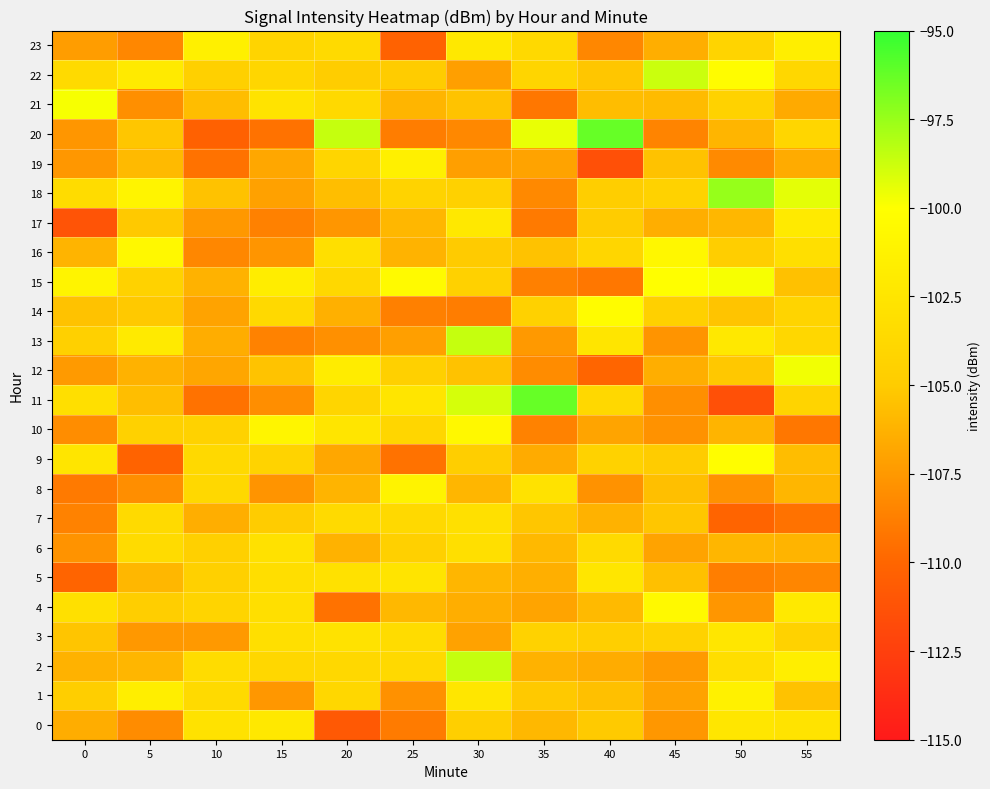

Reading left to right, list all the values displayed in this chart.

0: 0=-106.5	5=-108.1	10=-102.7	15=-102.2	20=-110.9	25=-108.9	30=-104.6	35=-105.9	40=-105.1	45=-107.6	50=-102.4	55=-102.7
1: 0=-104.8	5=-101.6	10=-103.6	15=-107.6	20=-103.9	25=-107.9	30=-102.4	35=-105.1	40=-105.6	45=-107.0	50=-101.3	55=-105.5
2: 0=-106.3	5=-106.1	10=-103.4	15=-103.9	20=-103.8	25=-103.7	30=-98.6	35=-106.2	40=-106.5	45=-107.4	50=-103.2	55=-101.6
3: 0=-105.3	5=-107.5	10=-107.5	15=-103.0	20=-102.8	25=-103.4	30=-107.0	35=-104.3	40=-104.6	45=-104.3	50=-102.4	55=-104.3
4: 0=-103.0	5=-104.8	10=-104.1	15=-103.1	20=-109.4	25=-106.0	30=-106.4	35=-106.9	40=-105.8	45=-100.5	50=-107.6	55=-102.1
5: 0=-110.0	5=-106.0	10=-104.5	15=-103.2	20=-102.9	25=-102.6	30=-106.0	35=-106.4	40=-102.4	45=-105.6	50=-108.8	55=-108.4
6: 0=-107.8	5=-103.5	10=-104.6	15=-102.9	20=-106.3	25=-104.5	30=-103.1	35=-105.9	40=-103.6	45=-107.0	50=-106.1	55=-106.1
7: 0=-108.6	5=-103.5	10=-106.4	15=-105.0	20=-103.6	25=-103.7	30=-103.0	35=-105.3	40=-106.3	45=-105.2	50=-110.1	55=-109.3
8: 0=-109.0	5=-108.0	10=-103.8	15=-107.7	20=-106.1	25=-101.1	30=-106.1	35=-102.8	40=-107.8	45=-105.6	50=-107.9	55=-106.0
9: 0=-102.5	5=-110.2	10=-103.7	15=-104.3	20=-106.8	25=-109.3	30=-104.8	35=-106.6	40=-104.3	45=-104.9	50=-100.2	55=-105.7
10: 0=-108.1	5=-104.5	10=-104.3	15=-100.9	20=-102.5	25=-103.9	30=-100.6	35=-108.6	40=-106.9	45=-107.8	50=-106.2	55=-109.1
11: 0=-103.1	5=-105.7	10=-109.4	15=-108.0	20=-104.1	25=-102.5	30=-99.0	35=-96.3	40=-103.8	45=-108.0	50=-111.4	55=-104.2
12: 0=-107.4	5=-106.2	10=-106.8	15=-105.4	20=-101.8	25=-104.5	30=-105.5	35=-108.1	40=-110.0	45=-106.5	50=-105.2	55=-99.7
13: 0=-104.6	5=-102.1	10=-106.5	15=-108.6	20=-107.9	25=-107.2	30=-98.6	35=-107.5	40=-102.5	45=-107.7	50=-102.2	55=-103.8
14: 0=-105.5	5=-105.1	10=-107.0	15=-103.7	20=-106.4	25=-108.7	30=-108.8	35=-104.5	40=-100.3	45=-104.5	50=-105.4	55=-104.1
15: 0=-101.1	5=-104.3	10=-106.2	15=-101.7	20=-103.7	25=-100.4	30=-104.5	35=-108.7	40=-109.1	45=-100.0	50=-99.8	55=-105.5
16: 0=-106.1	5=-100.6	10=-108.3	15=-107.7	20=-103.1	25=-106.2	30=-105.0	35=-105.5	40=-104.0	45=-100.8	50=-104.7	55=-103.1
17: 0=-111.2	5=-105.1	10=-107.5	15=-108.7	20=-107.6	25=-106.0	30=-102.3	35=-109.0	40=-104.9	45=-106.5	50=-106.0	55=-102.0
18: 0=-103.4	5=-101.0	10=-105.5	15=-107.1	20=-105.7	25=-104.3	30=-104.5	35=-108.3	40=-104.7	45=-104.3	50=-97.4	55=-99.4
19: 0=-107.6	5=-105.9	10=-109.4	15=-106.8	20=-104.1	25=-101.4	30=-107.2	35=-107.0	40=-111.4	45=-105.5	50=-108.2	55=-106.6
20: 0=-107.6	5=-105.3	10=-110.3	15=-109.4	20=-98.6	25=-108.9	30=-108.3	35=-99.5	40=-96.3	45=-108.5	50=-106.1	55=-104.0
21: 0=-99.8	5=-108.0	10=-105.7	15=-102.7	20=-103.7	25=-106.1	30=-105.4	35=-109.1	40=-105.7	45=-105.8	50=-104.3	55=-106.7
22: 0=-103.6	5=-102.0	10=-104.5	15=-103.9	20=-104.8	25=-105.0	30=-107.2	35=-104.1	40=-105.3	45=-98.7	50=-100.3	55=-103.8
23: 0=-107.3	5=-108.3	10=-101.4	15=-104.2	20=-103.6	25=-110.2	30=-102.2	35=-103.6	40=-108.3	45=-106.4	50=-104.2	55=-101.6